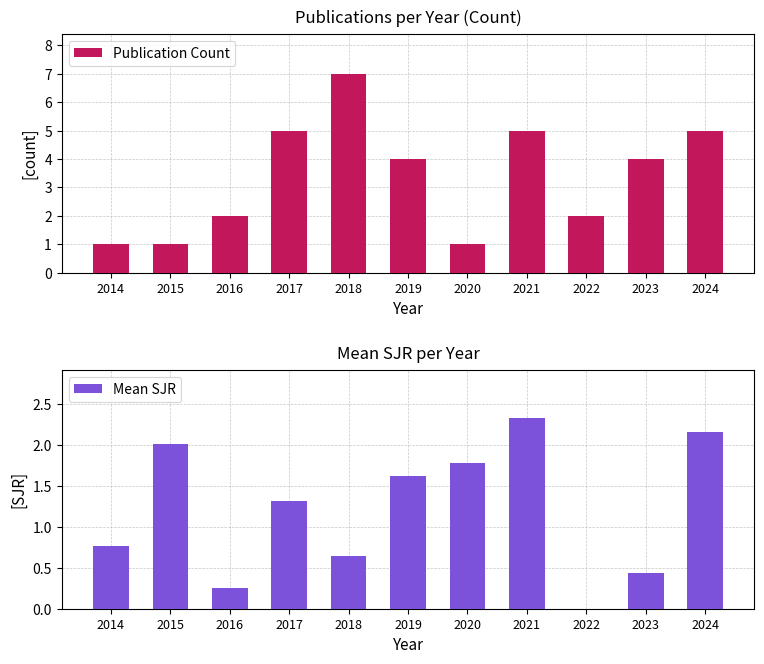

At which label does Publication Count reach its peak?

2018